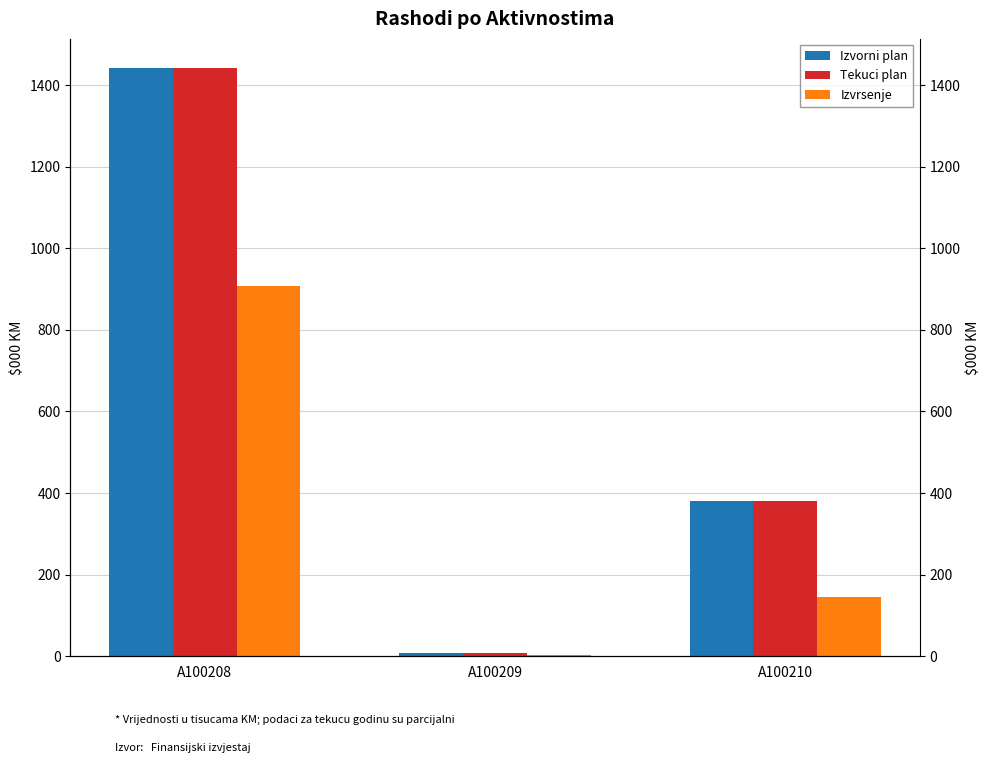

What is the lowest value of the Tekuci plan series?

8.1